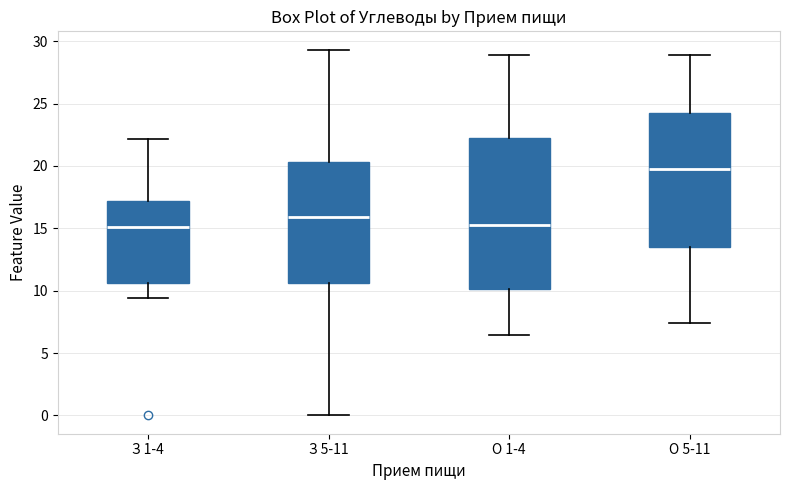

Where is the upper edge of the box for З 1-4 on the y-axis? The values are not printed on the chart, so give them approximately, as read against the axis.

17.0